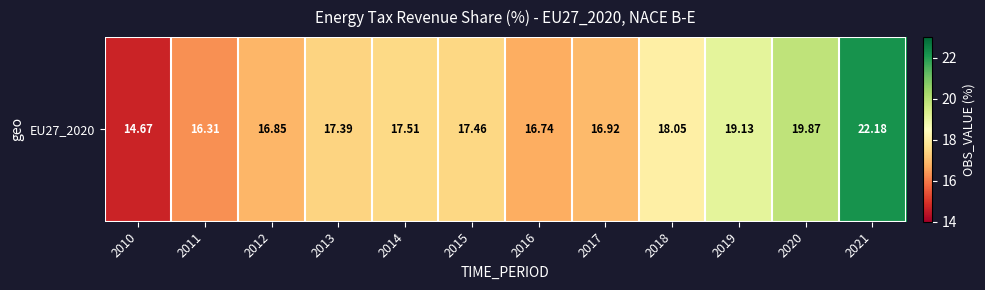

What is the difference between the values at 2016 and 2021?

5.4